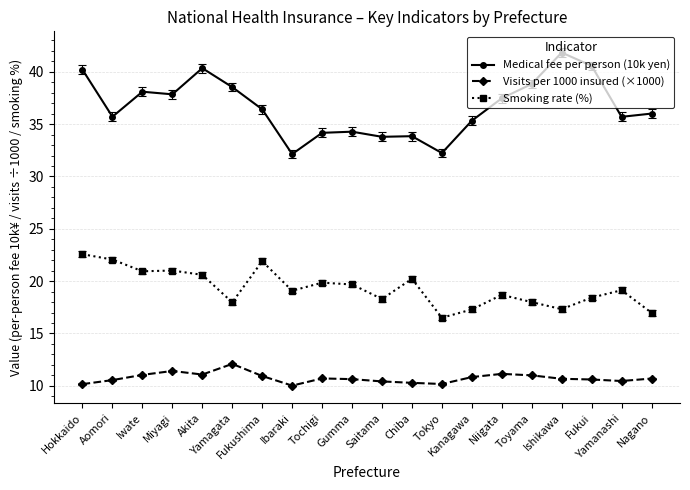

True or false: Smoking rate (%) has more than 1 points higher than both neighbors.

True